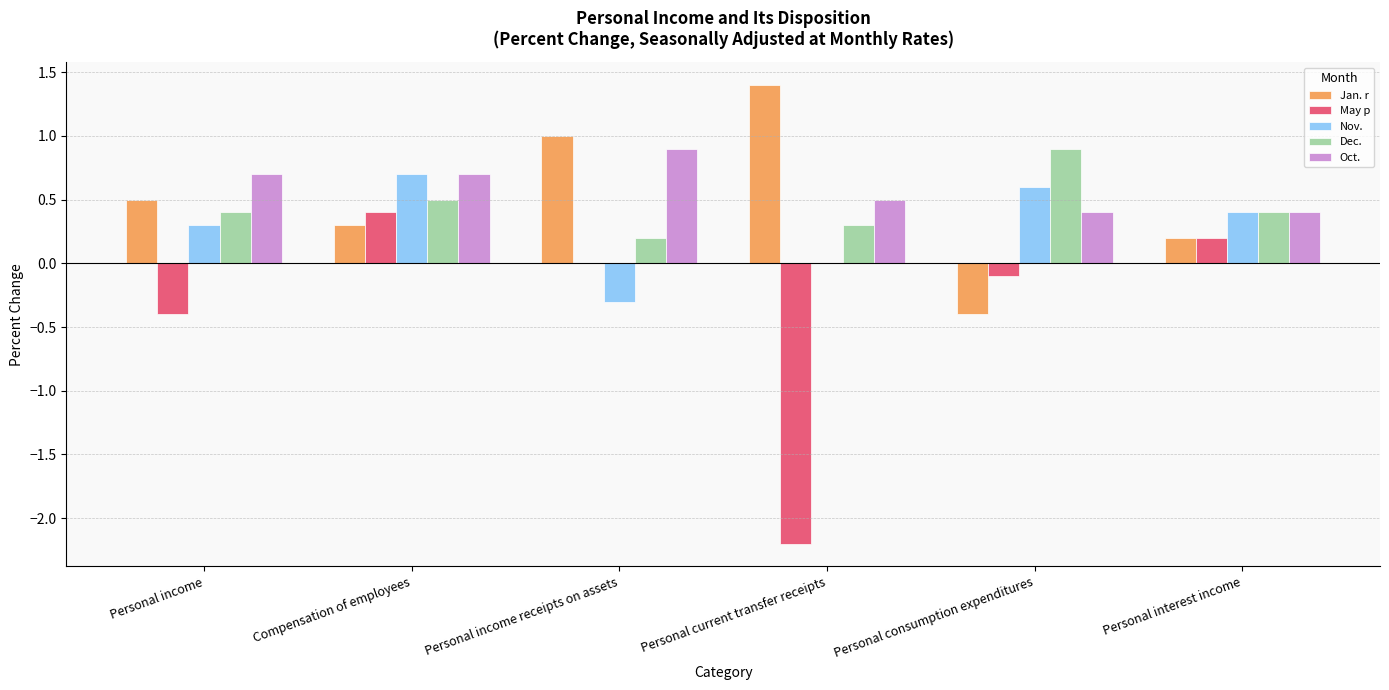

Reading left to right, transcribe all the data shown in this chart.

Jan. r: Personal income=0.5	Compensation of employees=0.3	Personal income receipts on assets=1.0	Personal current transfer receipts=1.4	Personal consumption expenditures=-0.4	Personal interest income=0.2
May p: Personal income=-0.4	Compensation of employees=0.4	Personal income receipts on assets=0.0	Personal current transfer receipts=-2.2	Personal consumption expenditures=-0.1	Personal interest income=0.2
Nov.: Personal income=0.3	Compensation of employees=0.7	Personal income receipts on assets=-0.3	Personal current transfer receipts=0.0	Personal consumption expenditures=0.6	Personal interest income=0.4
Dec.: Personal income=0.4	Compensation of employees=0.5	Personal income receipts on assets=0.2	Personal current transfer receipts=0.3	Personal consumption expenditures=0.9	Personal interest income=0.4
Oct.: Personal income=0.7	Compensation of employees=0.7	Personal income receipts on assets=0.9	Personal current transfer receipts=0.5	Personal consumption expenditures=0.4	Personal interest income=0.4